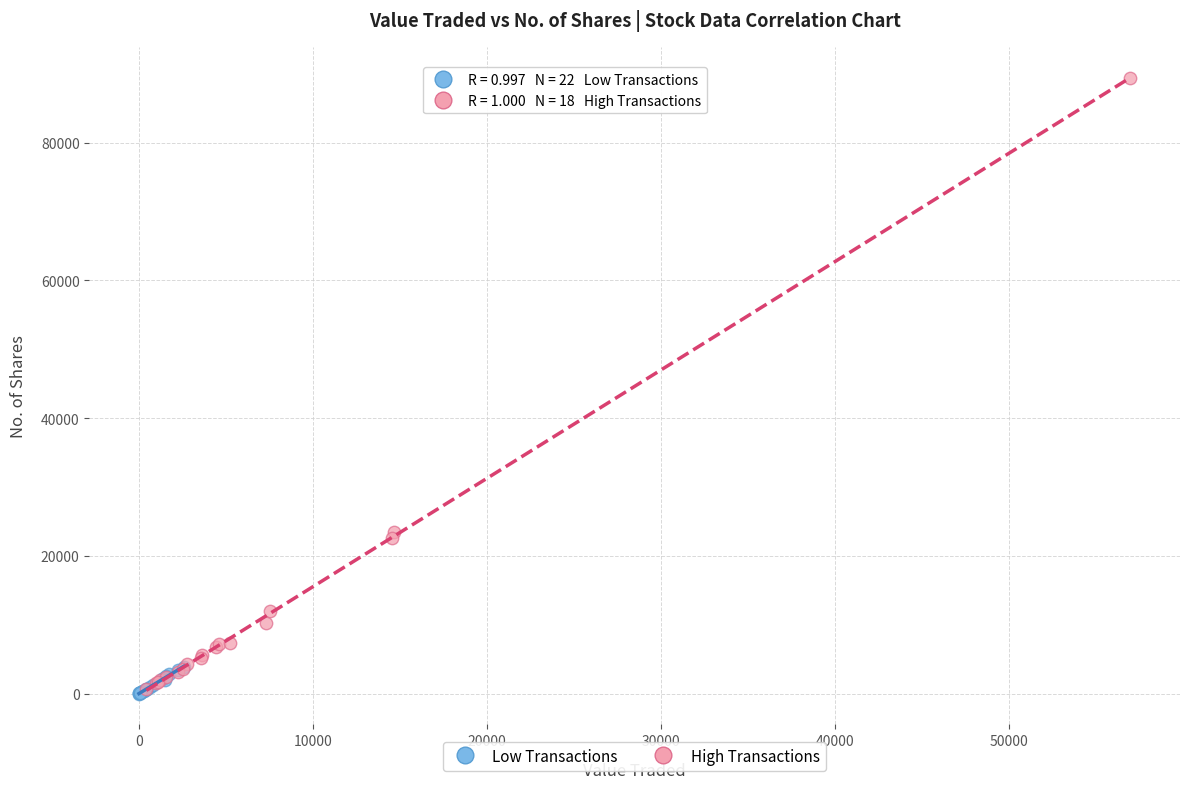

Which series has the widest spread of Y values?

High Transactions